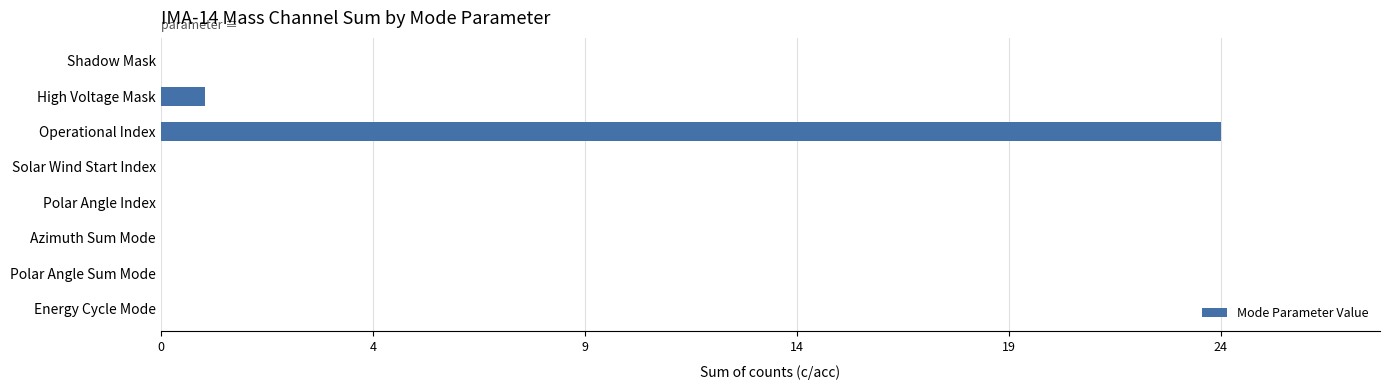

At which label is the value closest to 12?

High Voltage Mask